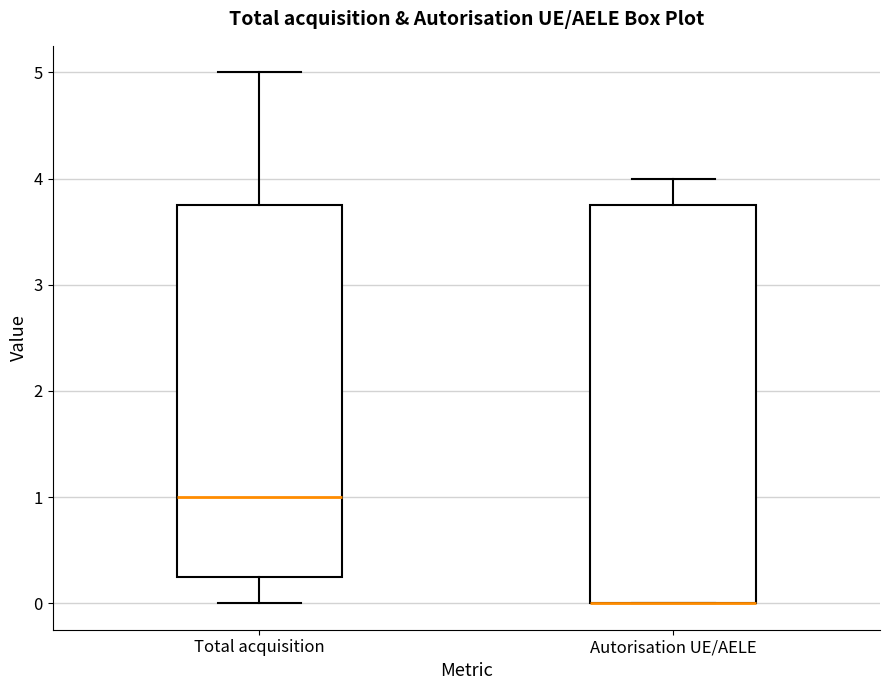

Where does the upper whisker of the box for Autorisation UE/AELE end on the y-axis? The values are not printed on the chart, so give them approximately, as read against the axis.

4.0